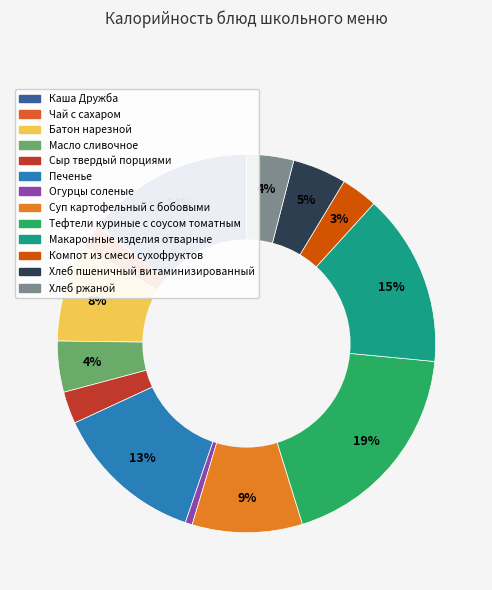

Is there any slice that represents more than half of the pie?

No